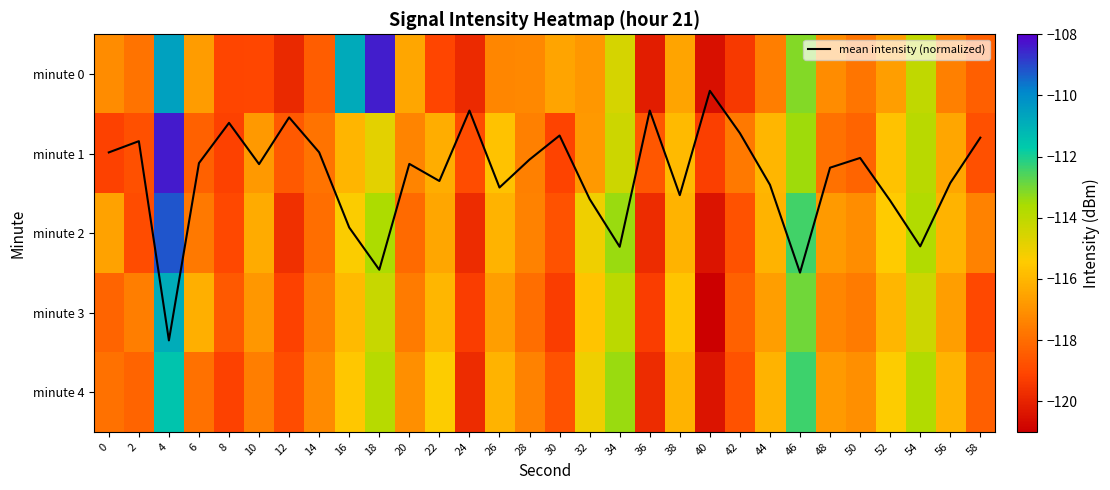

The value of mean intensity (normalized) at 8 is 0.6. True or false?

True